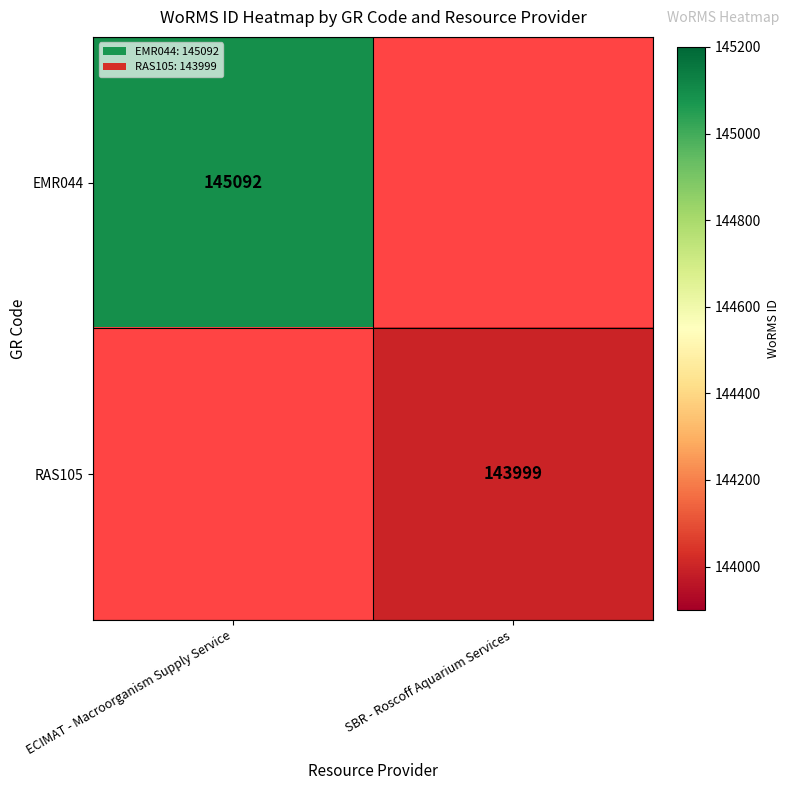

True or false: RAS105 has a value of 143999 at SBR - Roscoff Aquarium Services.

True